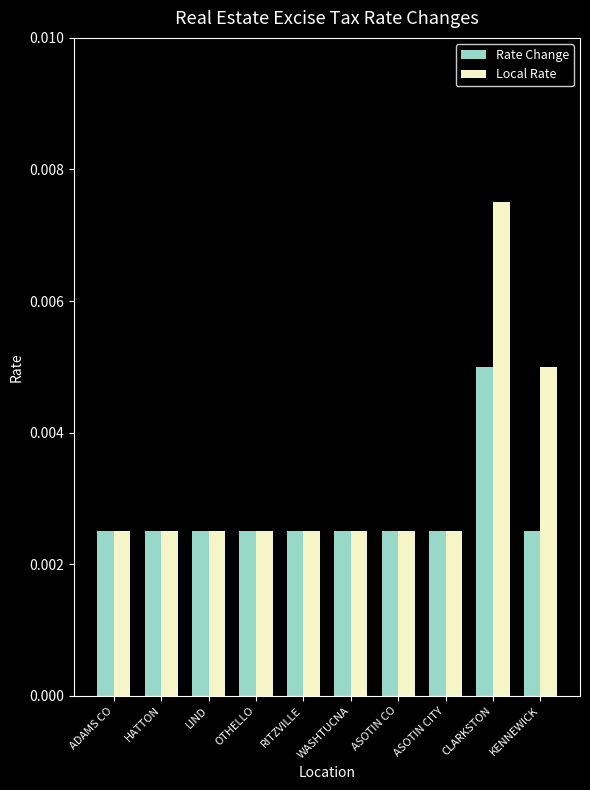

What is the label of the 5th bar from the right?

WASHTUCNA